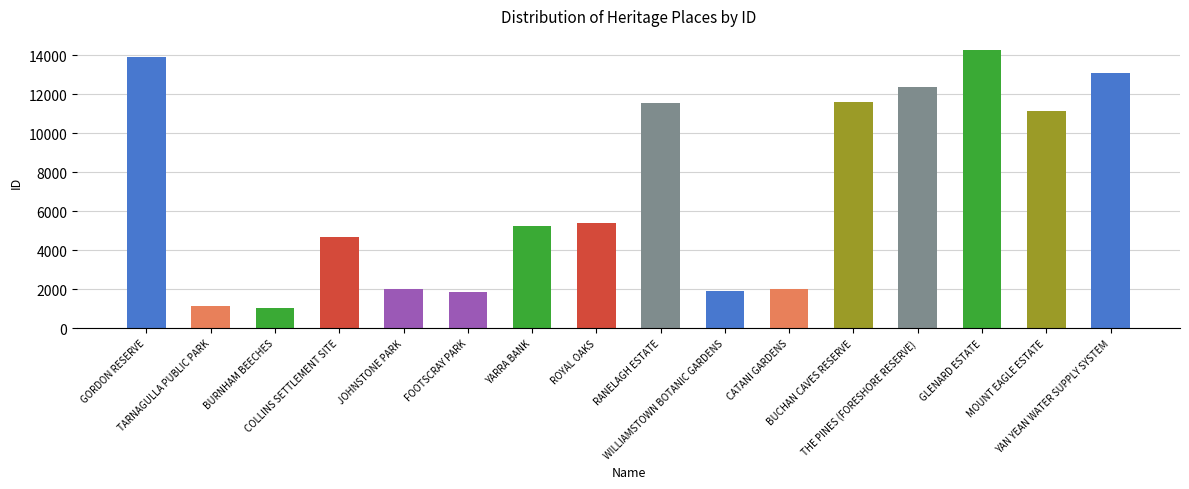

What is the sum of all values?

113122